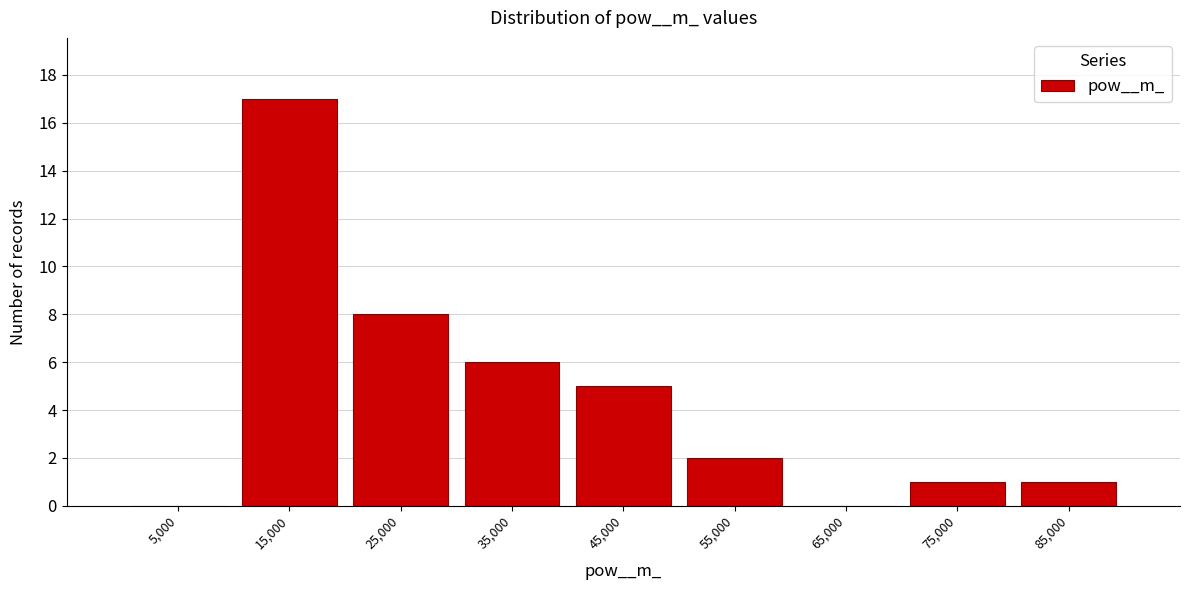

How tall is the bar that spans 30000 to 40000 on the x-axis? The values are not printed on the chart, so give them approximately, as read against the axis.

6